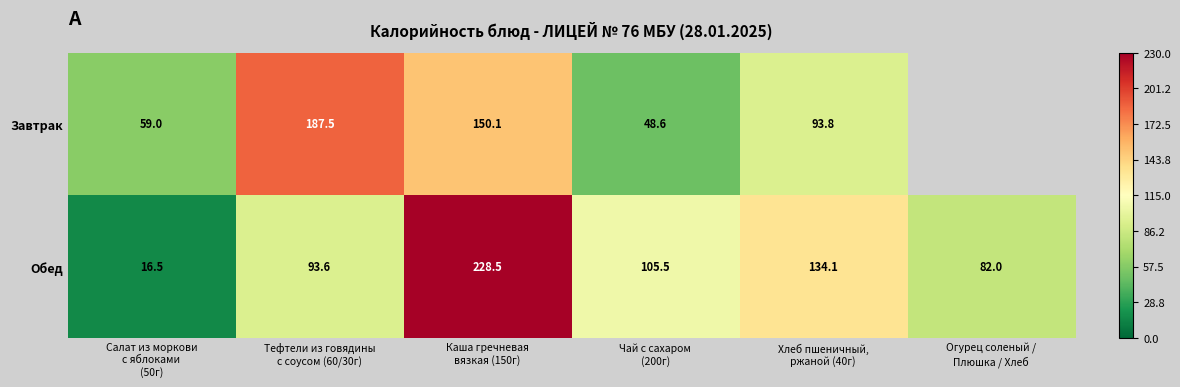

What is the greatest value displayed?

228.5